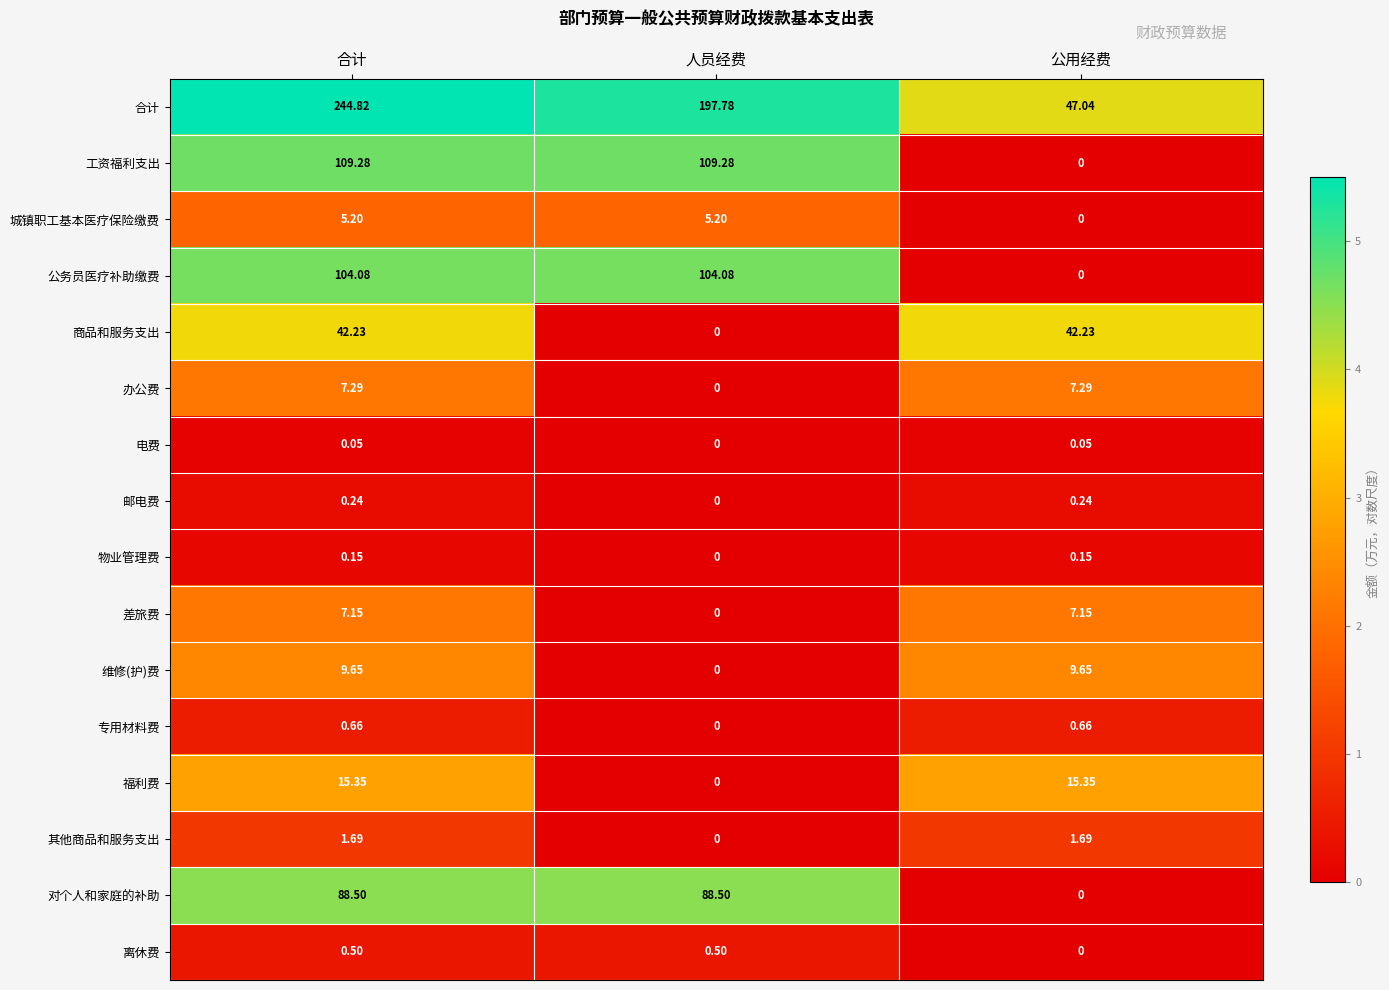

Between 人员经费 and 公用经费, which series saw the biggest shift?

合计